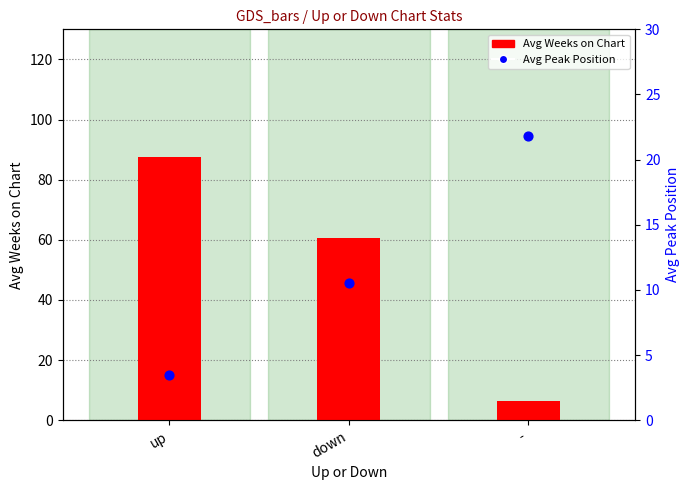

At which category is the sum across all series the highest?

up